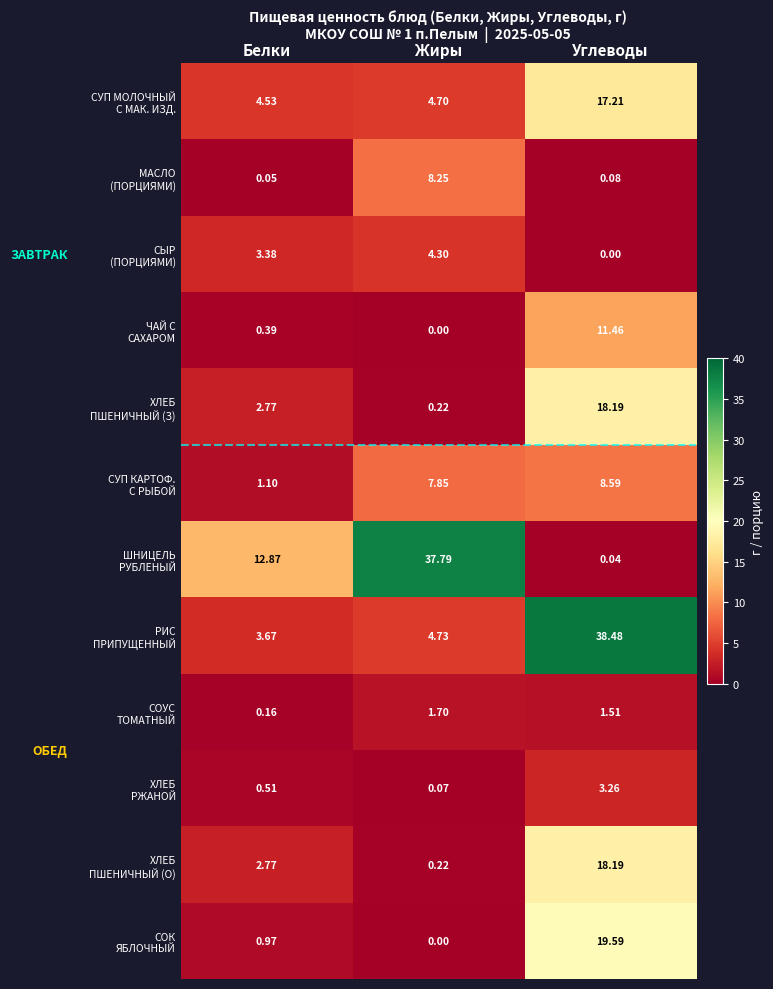

At which category is the sum across all series the highest?

Углеводы